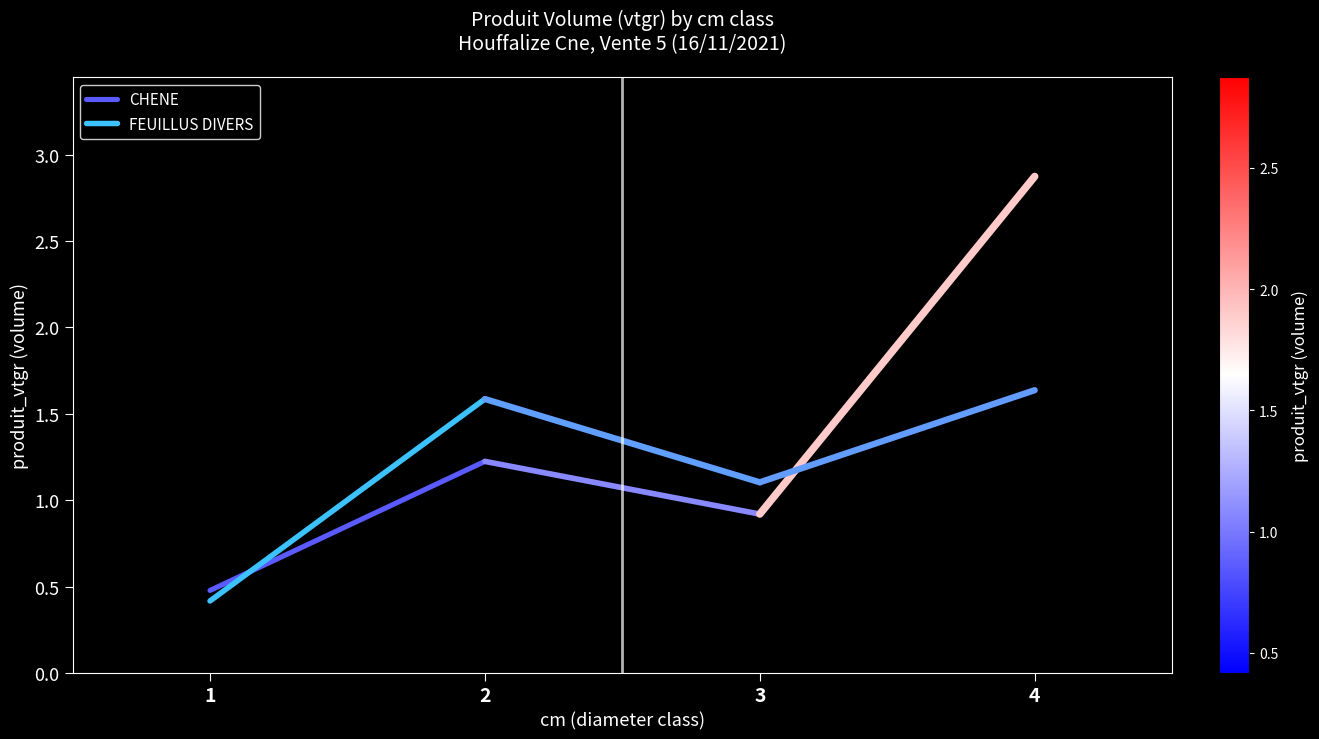

What are all the series names shown in the legend?

CHENE, FEUILLUS DIVERS